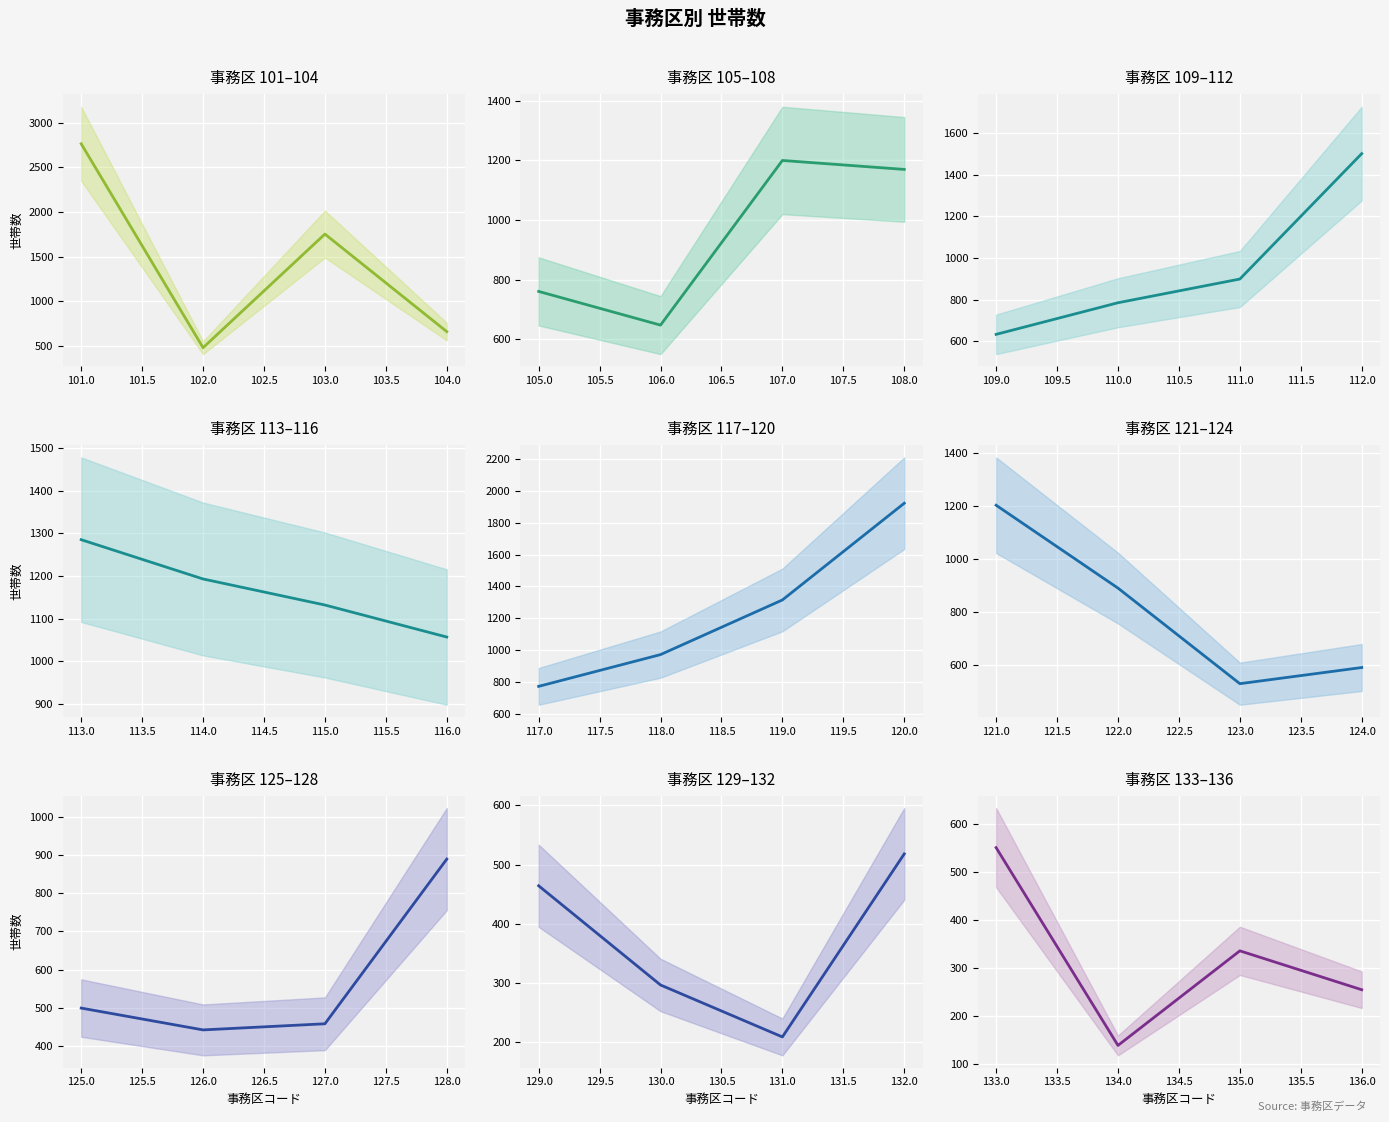

What is the sum of all values?

31170